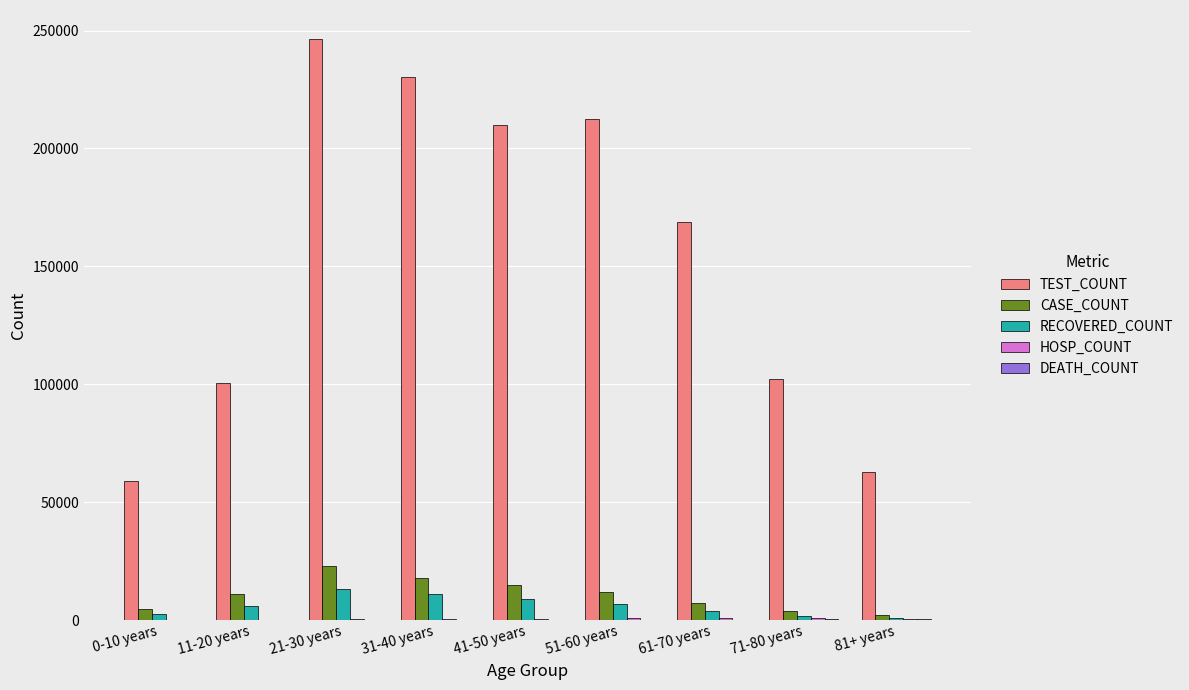

At which label is TEST_COUNT closest to 152697?

61-70 years